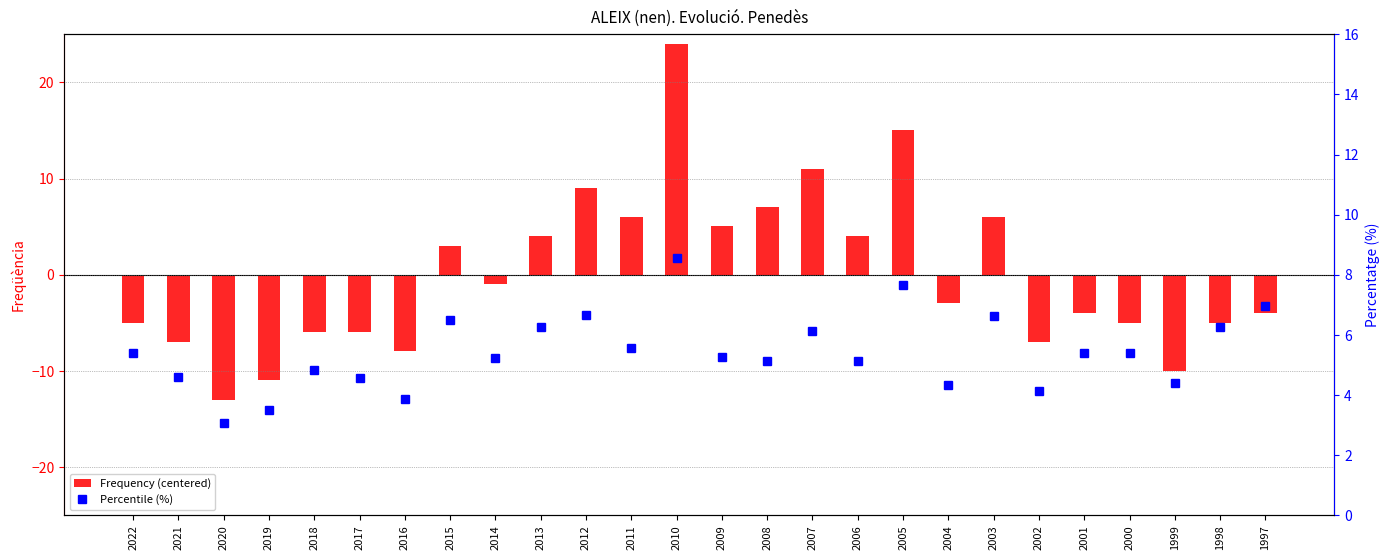

Which series has the largest range (max minus min)?

Frequency (centered)